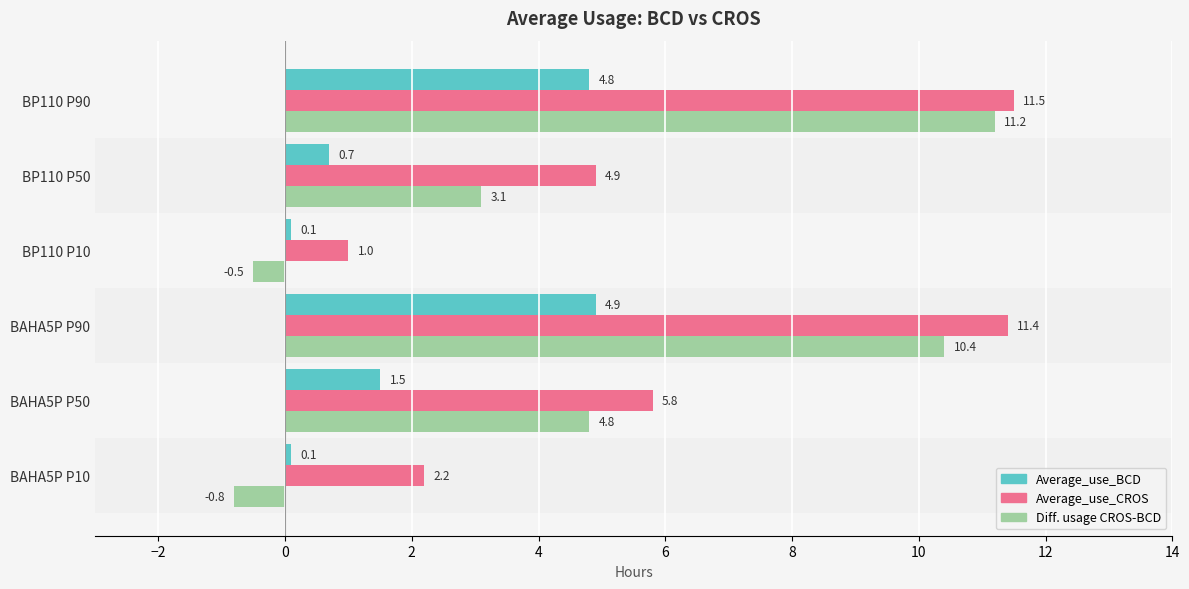

What is the approximate value of Average_use_BCD at BP110 P50?

0.7